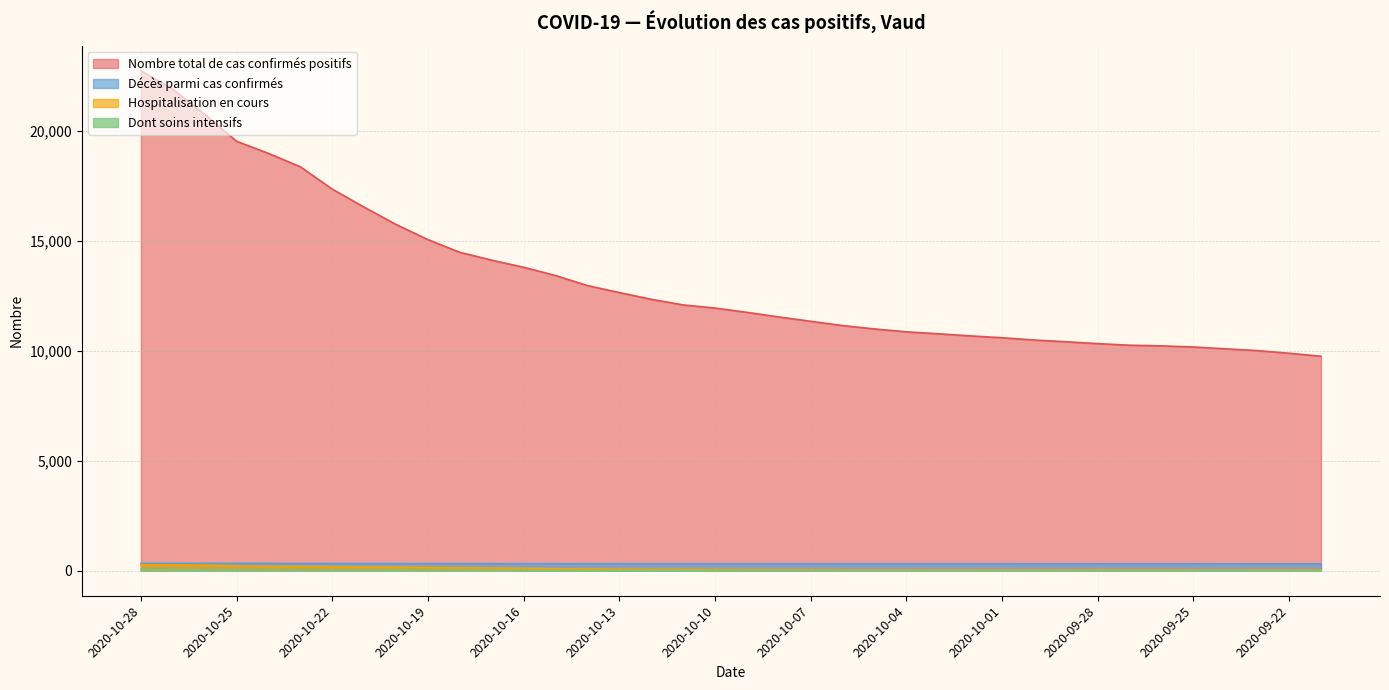

Reading left to right, transcribe all the data shown in this chart.

Nombre total de cas confirmés positifs: 2020-10-28=22724	2020-10-27=21884	2020-10-26=20741	2020-10-25=19518	2020-10-24=18968	2020-10-23=18359	2020-10-22=17344	2020-10-21=16523	2020-10-20=15738	2020-10-19=15048	2020-10-18=14471	2020-10-17=14115	2020-10-16=13792	2020-10-15=13417	2020-10-14=12961	2020-10-13=12642	2020-10-12=12337	2020-10-11=12082	2020-10-10=11938	2020-10-09=11744	2020-10-08=11534	2020-10-07=11337	2020-10-06=11143	2020-10-05=10989	2020-10-04=10858	2020-10-03=10770	2020-10-02=10674	2020-10-01=10590	2020-09-30=10487	2020-09-29=10408	2020-09-28=10322	2020-09-27=10249	2020-09-26=10220	2020-09-25=10169	2020-09-24=10086	2020-09-23=10005	2020-09-22=9885	2020-09-21=9750
Hospitalisation en cours: 2020-10-28=272	2020-10-27=270	2020-10-26=259	2020-10-25=220	2020-10-24=200	2020-10-23=195	2020-10-22=185	2020-10-21=170	2020-10-20=164	2020-10-19=152	2020-10-18=139	2020-10-17=125	2020-10-16=109	2020-10-15=93	2020-10-14=81	2020-10-13=69	2020-10-12=63	2020-10-11=62	2020-10-10=60	2020-10-09=51	2020-10-08=49	2020-10-07=49	2020-10-06=40	2020-10-05=36	2020-10-04=35	2020-10-03=34	2020-10-02=33	2020-10-01=35	2020-09-30=31	2020-09-29=34	2020-09-28=40	2020-09-27=35	2020-09-26=37	2020-09-25=32	2020-09-24=30	2020-09-23=31	2020-09-22=36	2020-09-21=36
Décès parmi cas confirmés: 2020-10-28=338	2020-10-27=338	2020-10-26=336	2020-10-25=336	2020-10-24=334	2020-10-23=330	2020-10-22=329	2020-10-21=326	2020-10-20=326	2020-10-19=324	2020-10-18=324	2020-10-17=324	2020-10-16=322	2020-10-15=322	2020-10-14=321	2020-10-13=320	2020-10-12=320	2020-10-11=320	2020-10-10=319	2020-10-09=319	2020-10-08=319	2020-10-07=318	2020-10-06=318	2020-10-05=318	2020-10-04=318	2020-10-03=318	2020-10-02=318	2020-10-01=318	2020-09-30=317	2020-09-29=317	2020-09-28=317	2020-09-27=317	2020-09-26=317	2020-09-25=317	2020-09-24=316	2020-09-23=314	2020-09-22=314	2020-09-21=313
Dont soins intensifs: 2020-10-28=43	2020-10-27=42	2020-10-26=37	2020-10-25=30	2020-10-24=27	2020-10-23=22	2020-10-22=23	2020-10-21=23	2020-10-20=24	2020-10-19=22	2020-10-18=23	2020-10-17=20	2020-10-16=18	2020-10-15=15	2020-10-14=11	2020-10-13=8	2020-10-12=10	2020-10-11=10	2020-10-10=13	2020-10-09=11	2020-10-08=10	2020-10-07=11	2020-10-06=10	2020-10-05=7	2020-10-04=6	2020-10-03=7	2020-10-02=5	2020-10-01=5	2020-09-30=4	2020-09-29=5	2020-09-28=5	2020-09-27=4	2020-09-26=5	2020-09-25=6	2020-09-24=7	2020-09-23=6	2020-09-22=6	2020-09-21=7